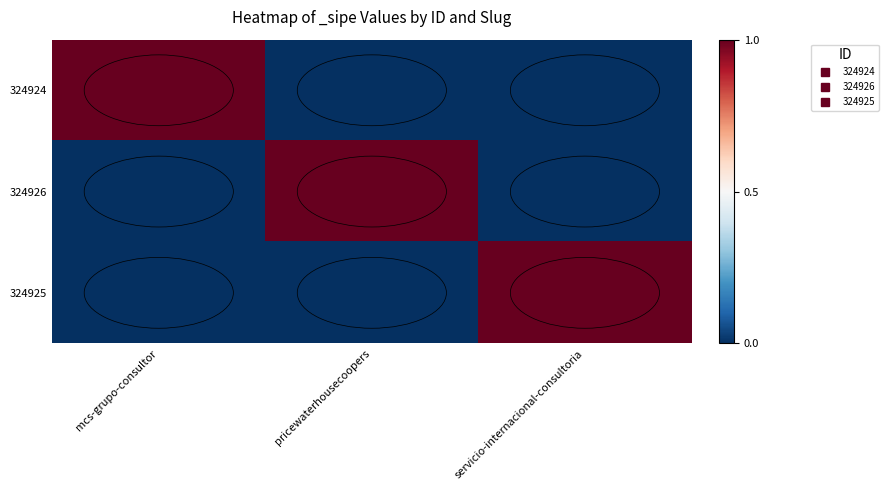

Reading left to right, extract all data points from this chart.

324924: mcs-grupo-consultor=1	pricewaterhousecoopers=0	servicio-internacional-consultoria=0
324926: mcs-grupo-consultor=0	pricewaterhousecoopers=1	servicio-internacional-consultoria=0
324925: mcs-grupo-consultor=0	pricewaterhousecoopers=0	servicio-internacional-consultoria=1